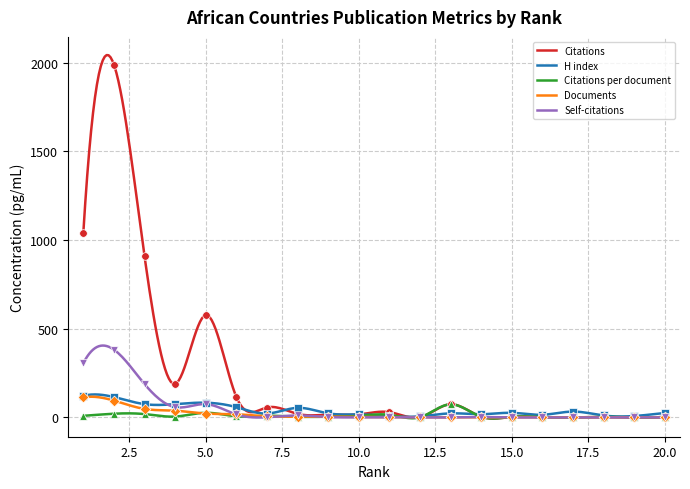

At how many categories does at least one series exceed 1272?

1